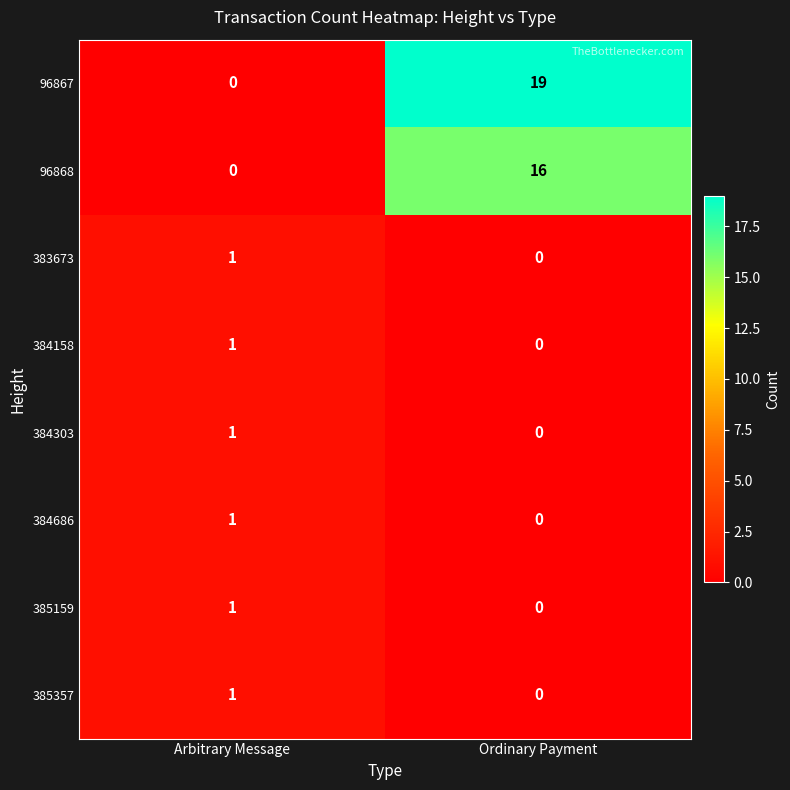

At which label does 385357 reach its minimum?

Ordinary Payment